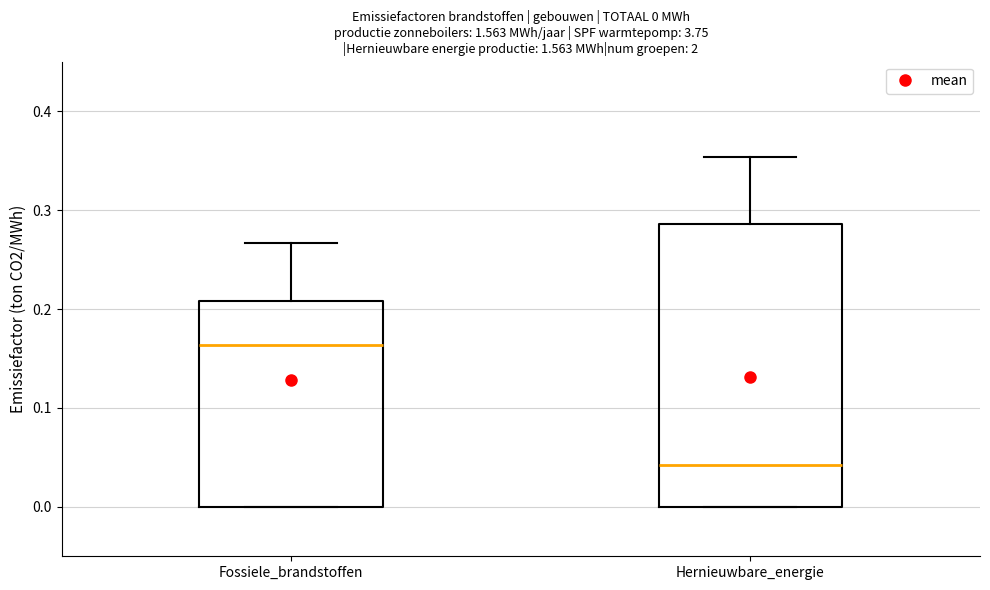

Comparing the boxes themselves (not the whiskers), which one is the tallest?

Hernieuwbare_energie